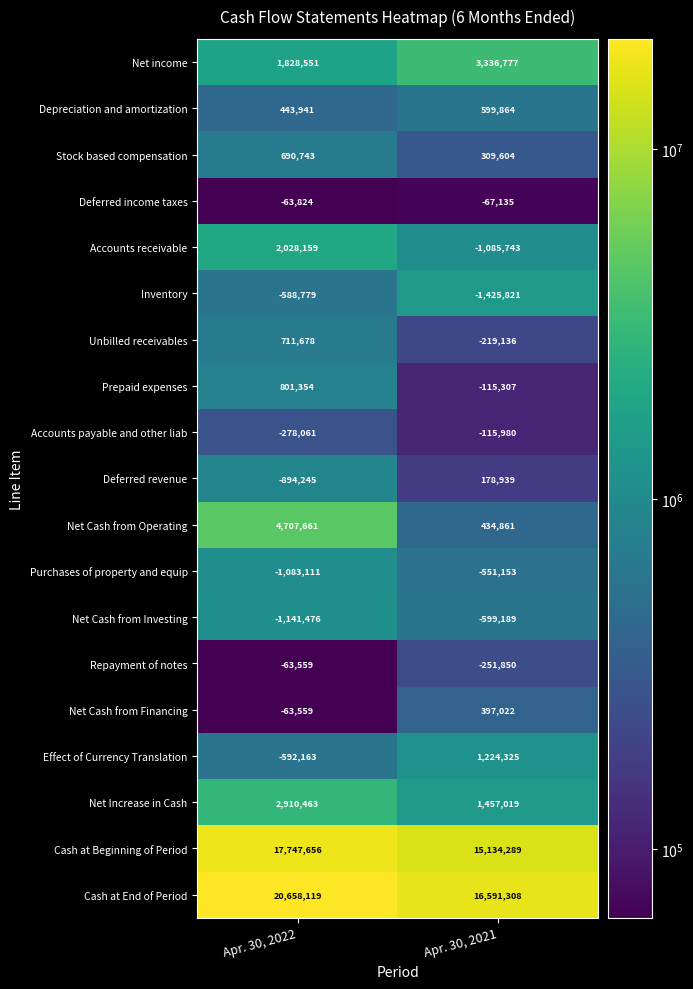

The Cash at Beginning of Period series shows 8493477 at Apr. 30, 2021. True or false?

False